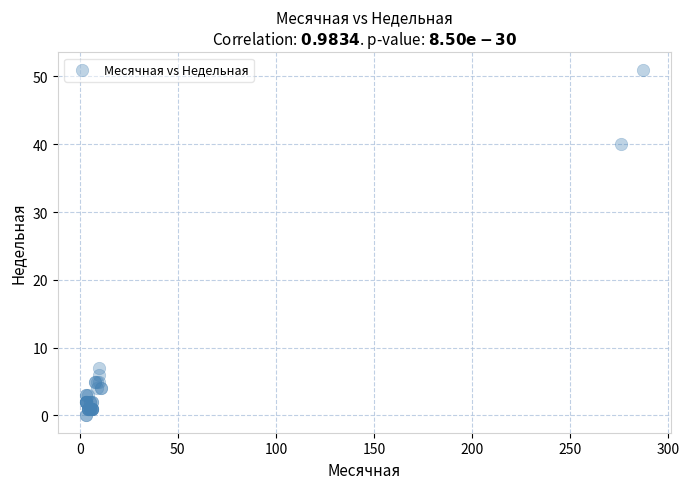

What Y value in the scatter plot is closest to 25?

40